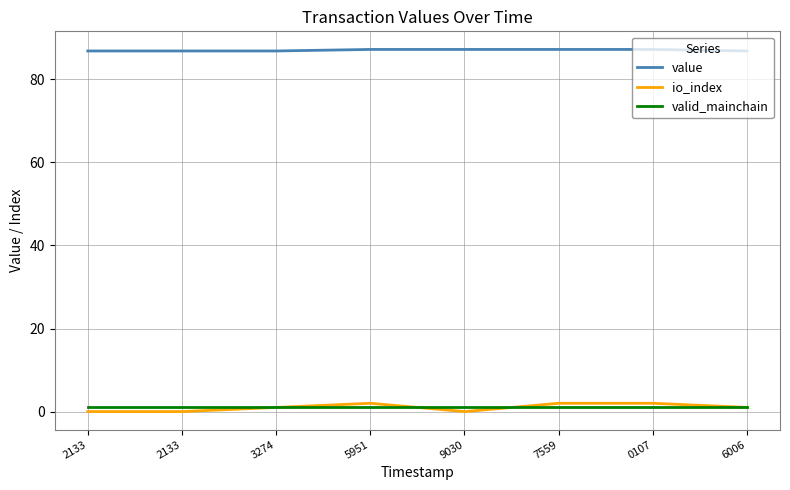

What is the value of the io_index point at the 6th from the left?

2.0